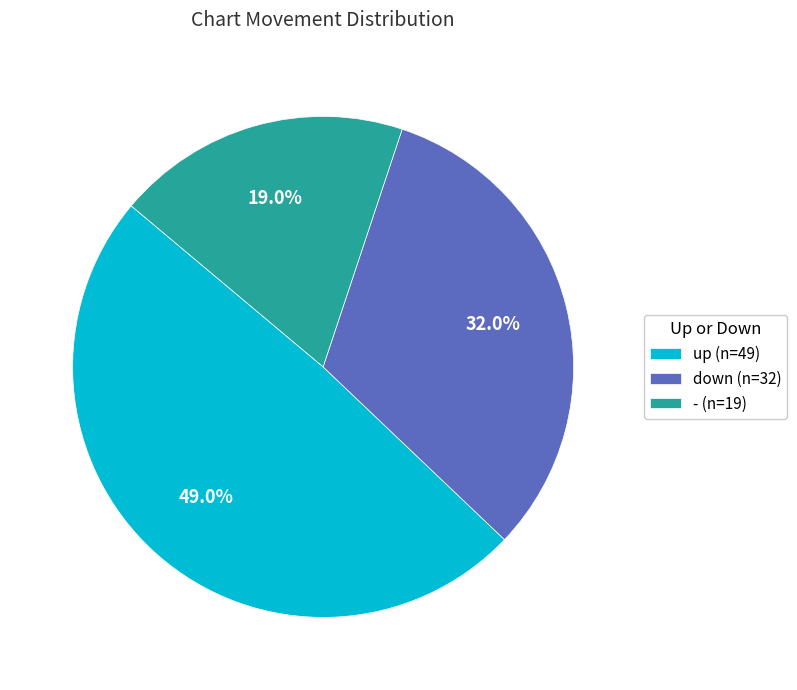

How many slices are in this pie chart?

3